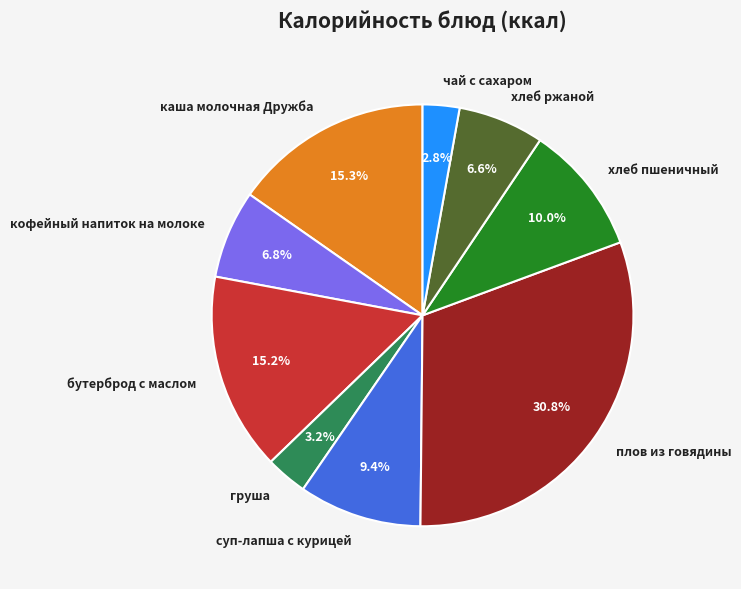

To the nearest percent, what percentage of the pie is суп-лапша с курицей?

9%